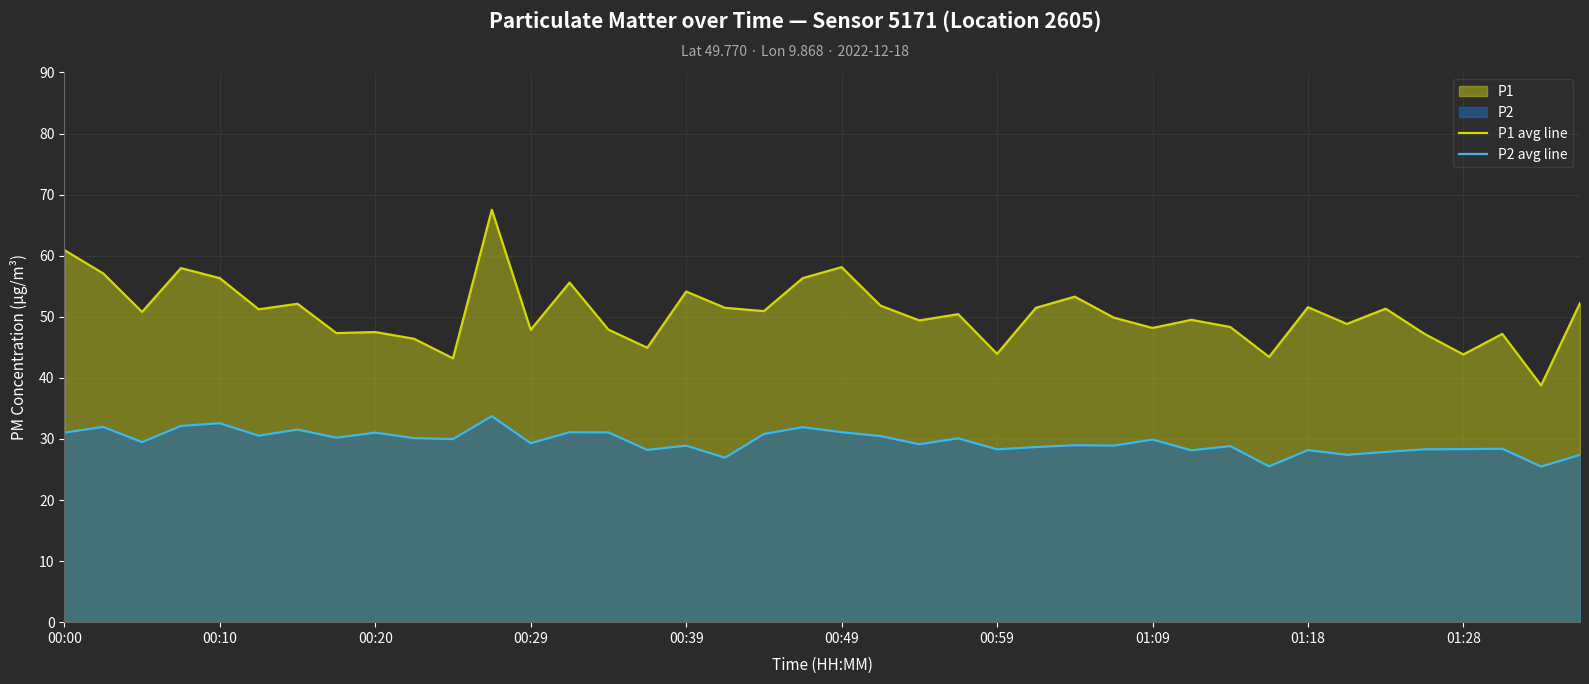

True or false: P1 avg line and P2 avg line cross at least once.

False